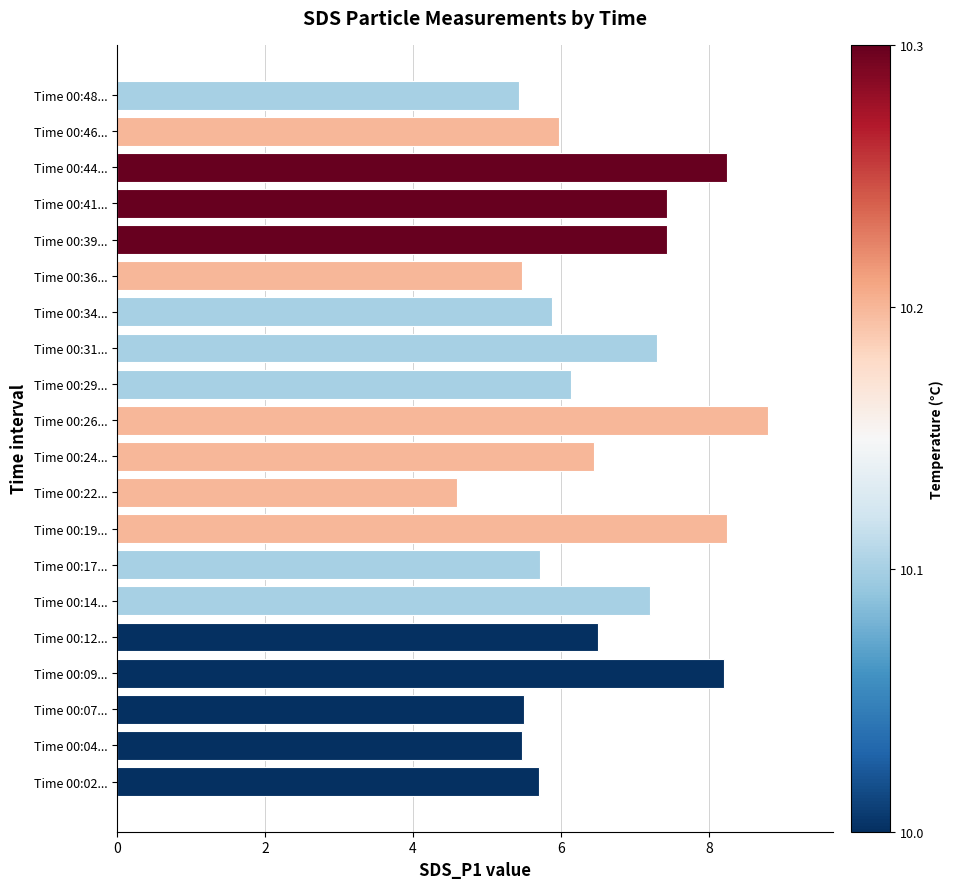

What is the ratio of the value at Time 00:19... to the value at Time 00:31...?

1.1